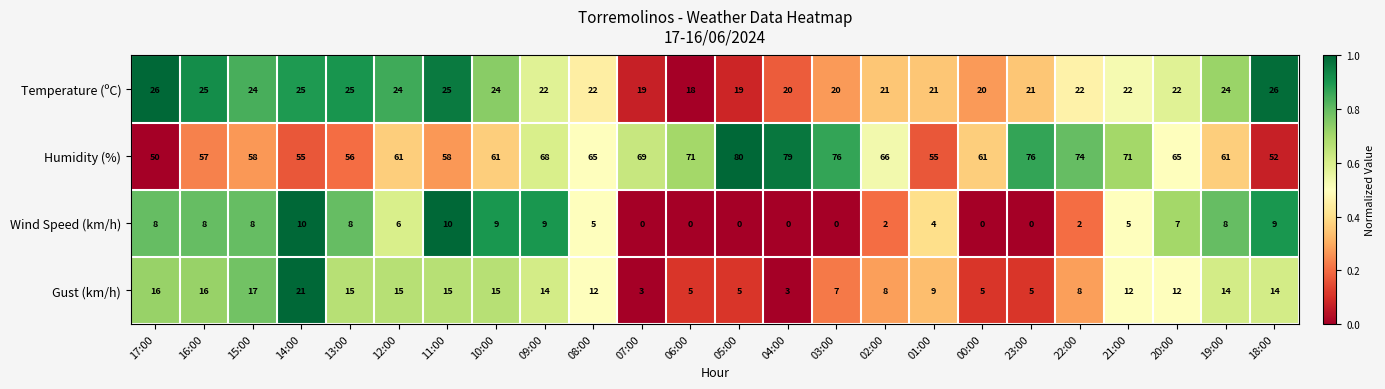

Which series has the widest spread of values?

Humidity (%)